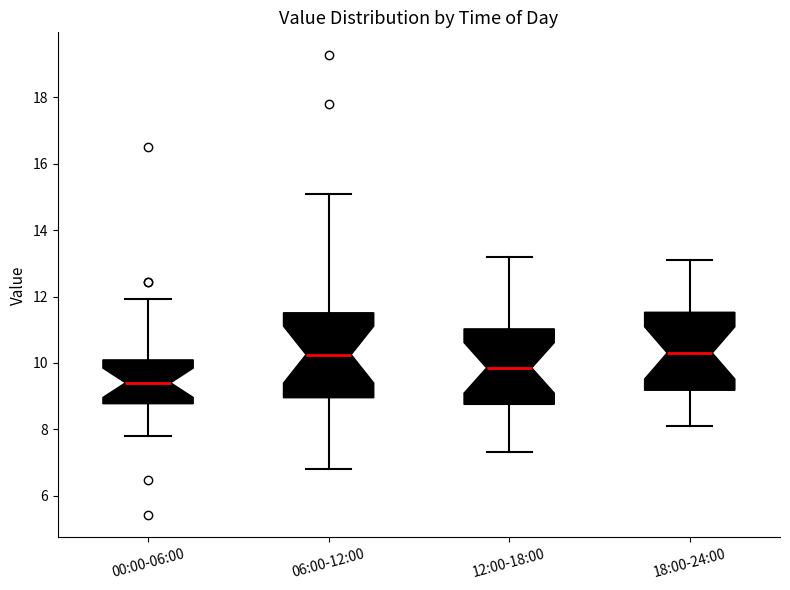

Which box has the lowest median line?

00:00-06:00